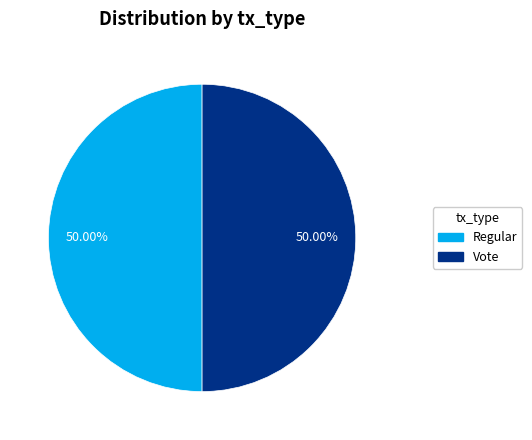

Combined, do Vote and Regular account for over 50%?

Yes